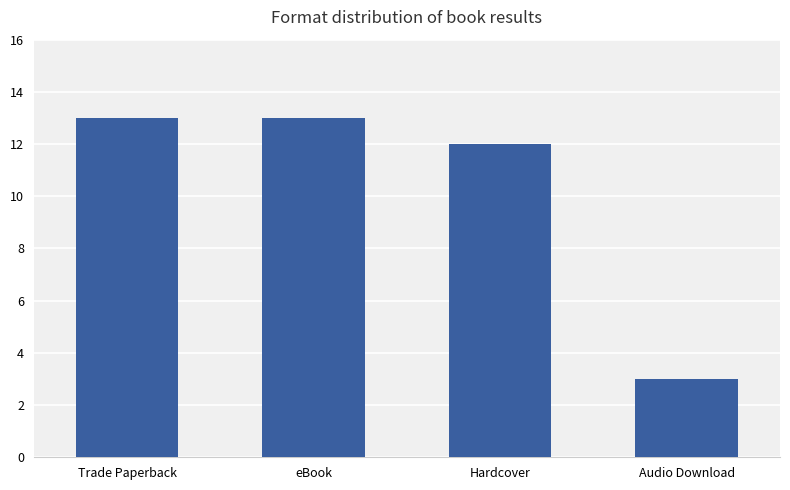

What is the label of the 4th bar from the left?

Audio Download